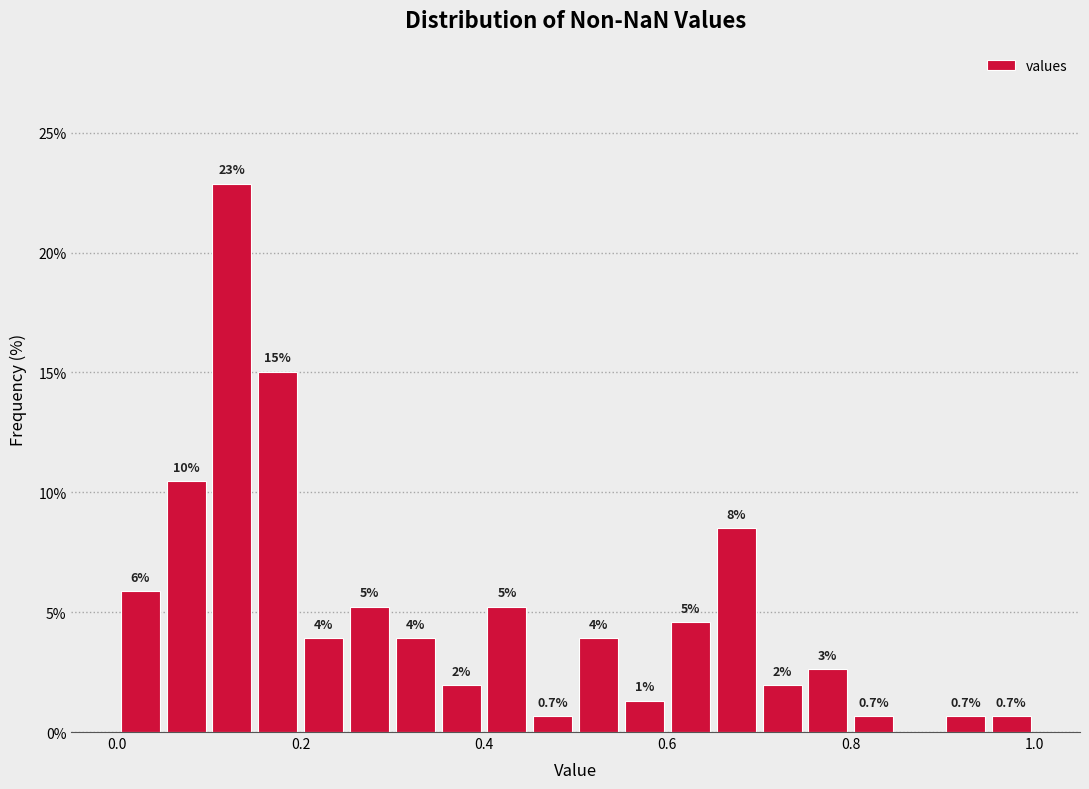

Read against the x-axis, roughly where is the centre of the tallest bar?

0.12